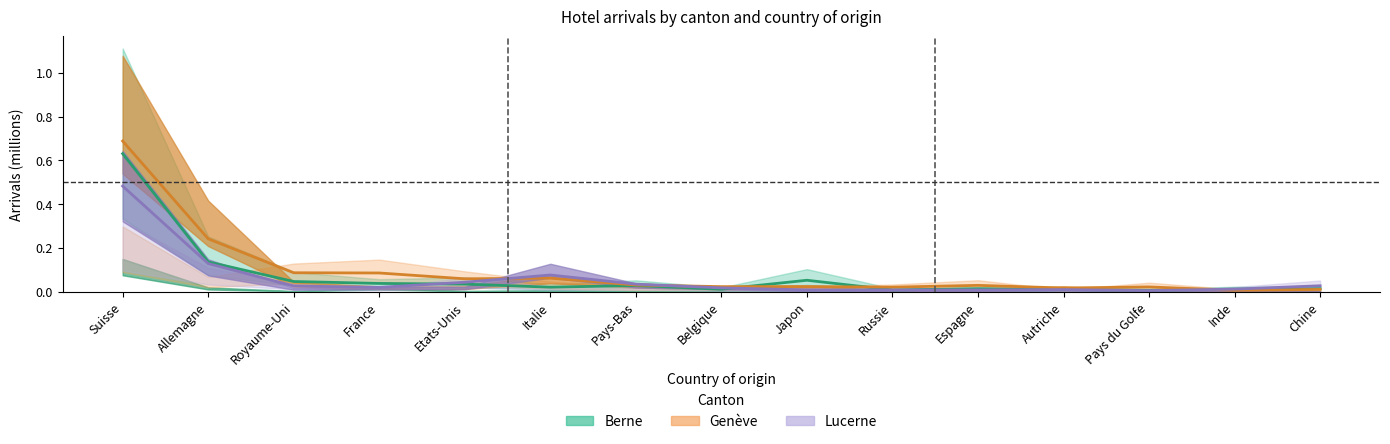

Count the number of categories in the chart.

15